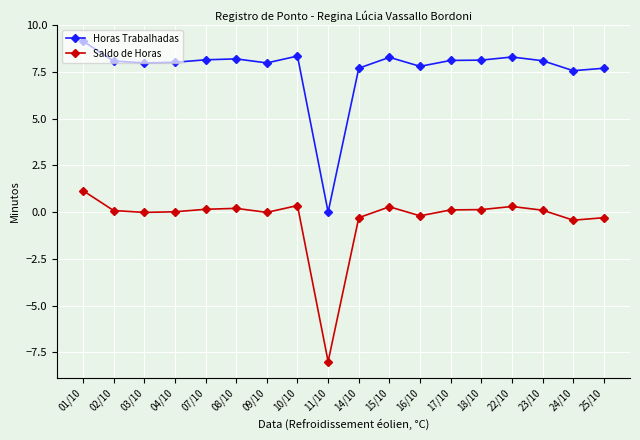

At 17/10, list the series in order from largest to smallest.

Horas Trabalhadas, Saldo de Horas